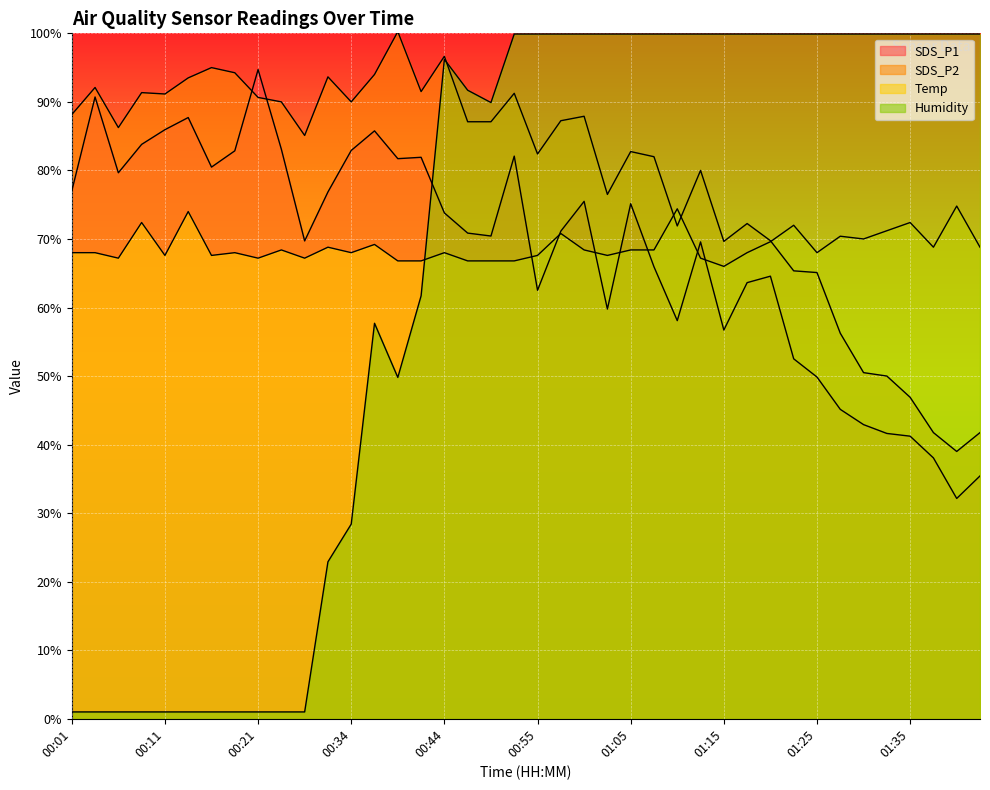

Where is the first local minimum for Temp?

00:06